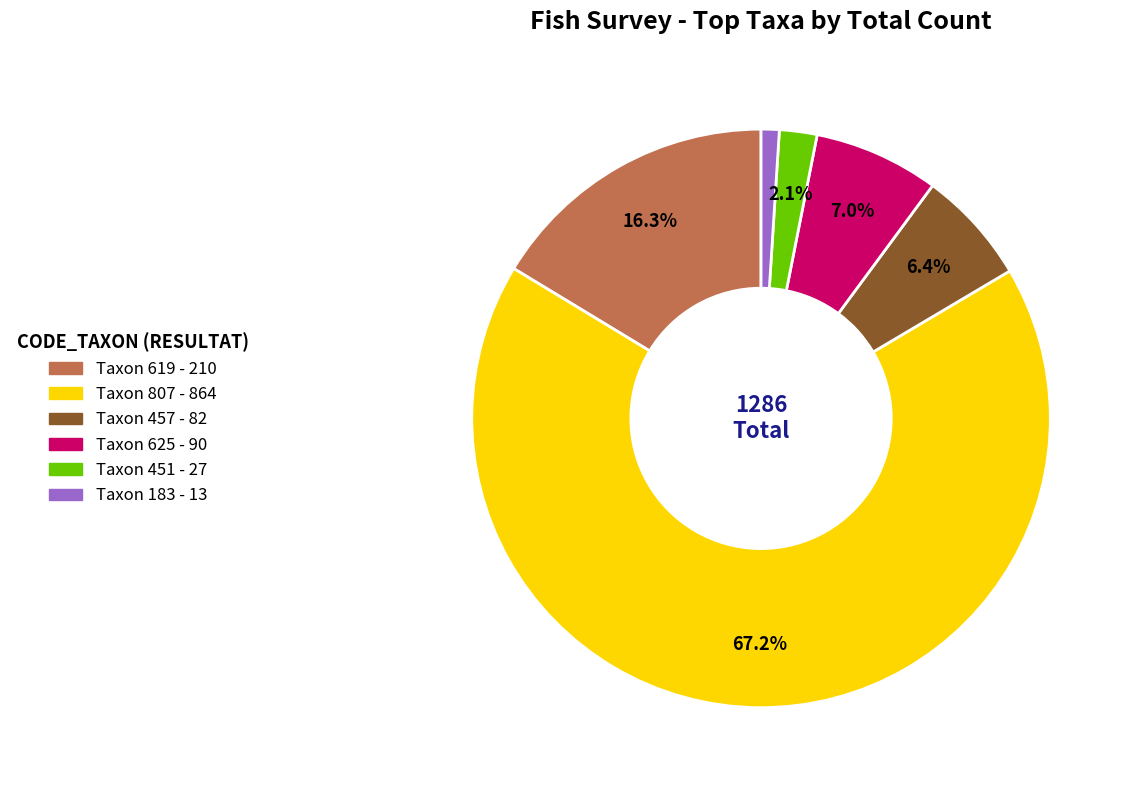

Which slice is the largest?

Taxon 807 - 864